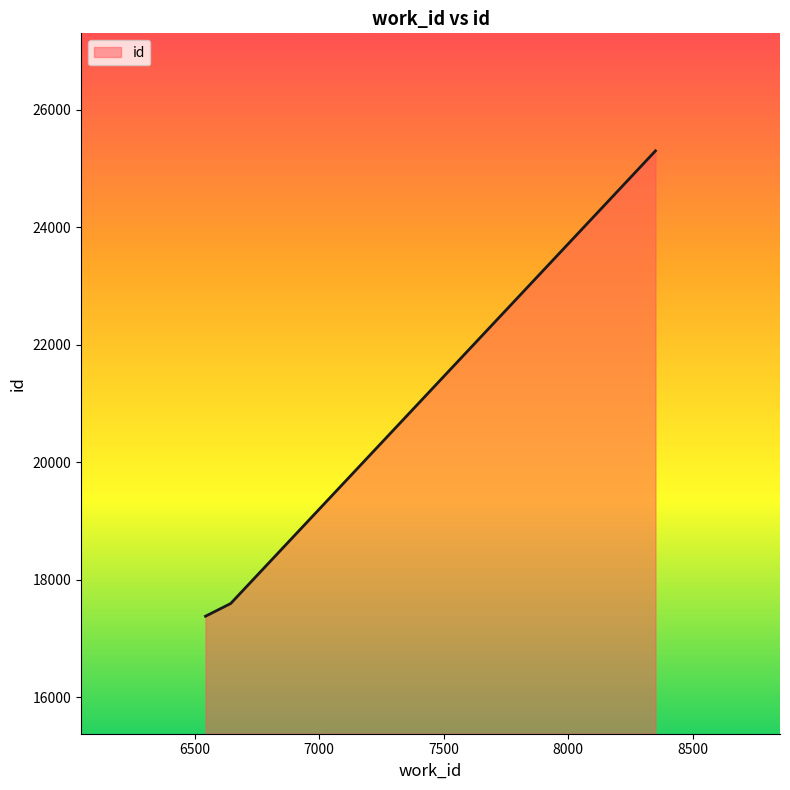

What is the sum of all values?

60283